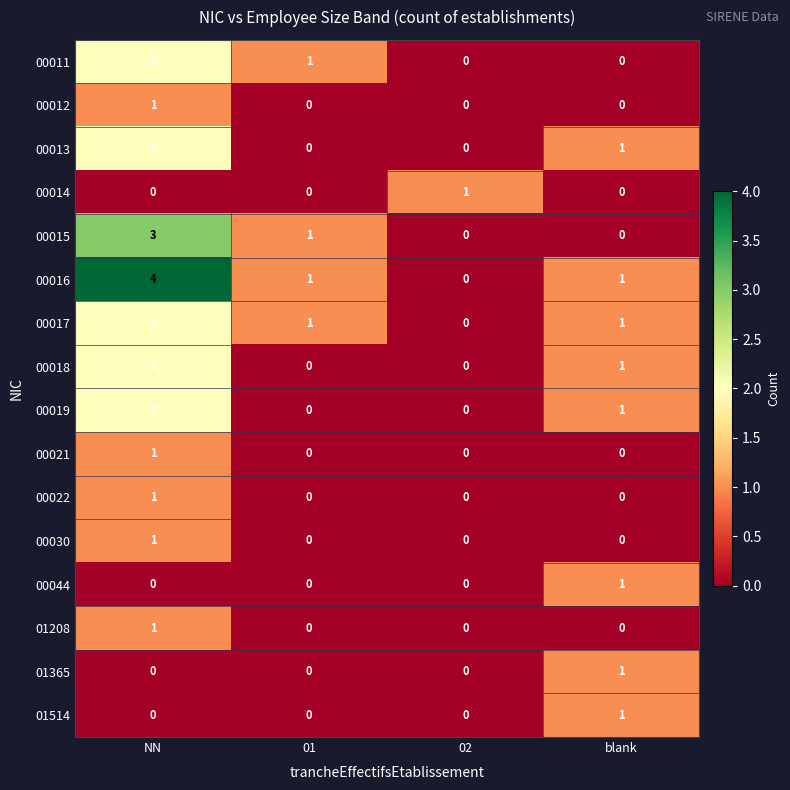

Which series has the largest range (max minus min)?

00016